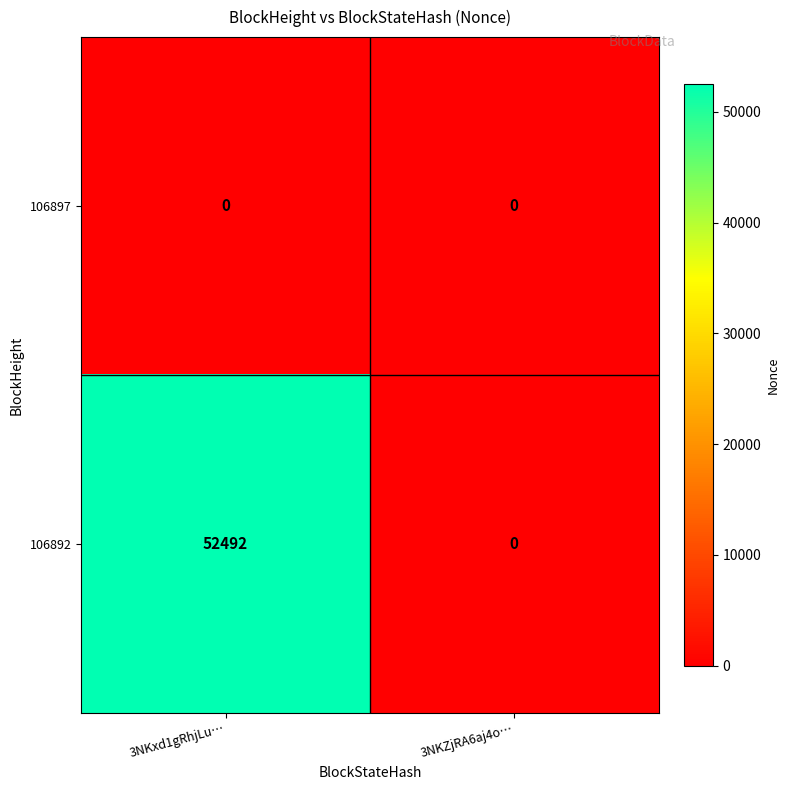

How many distinct data groups are displayed?

2